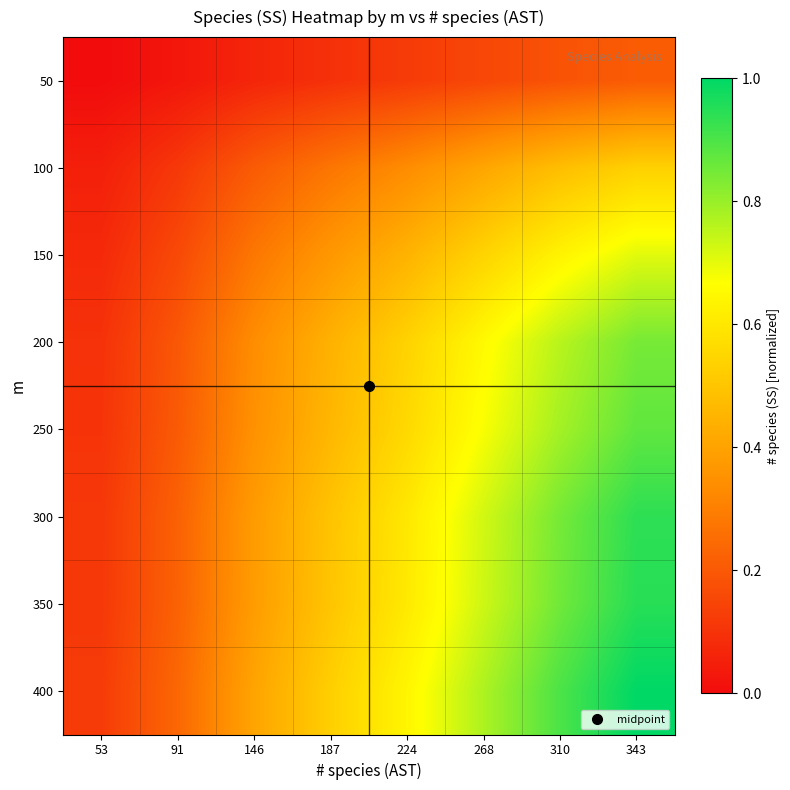

What is the maximum value shown in the chart?

1.0